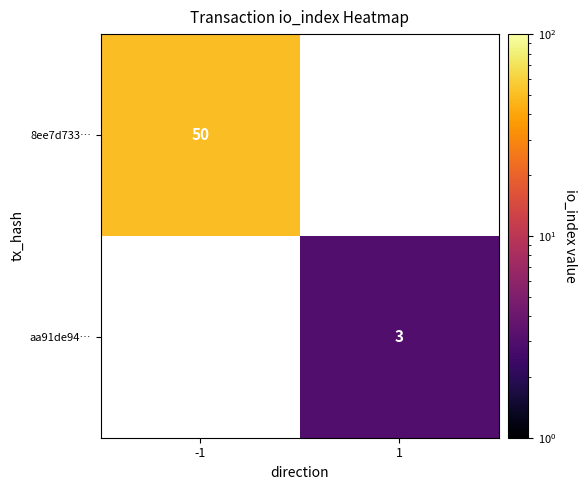

True or false: aa91de94… has a value of 3 at 1.

True